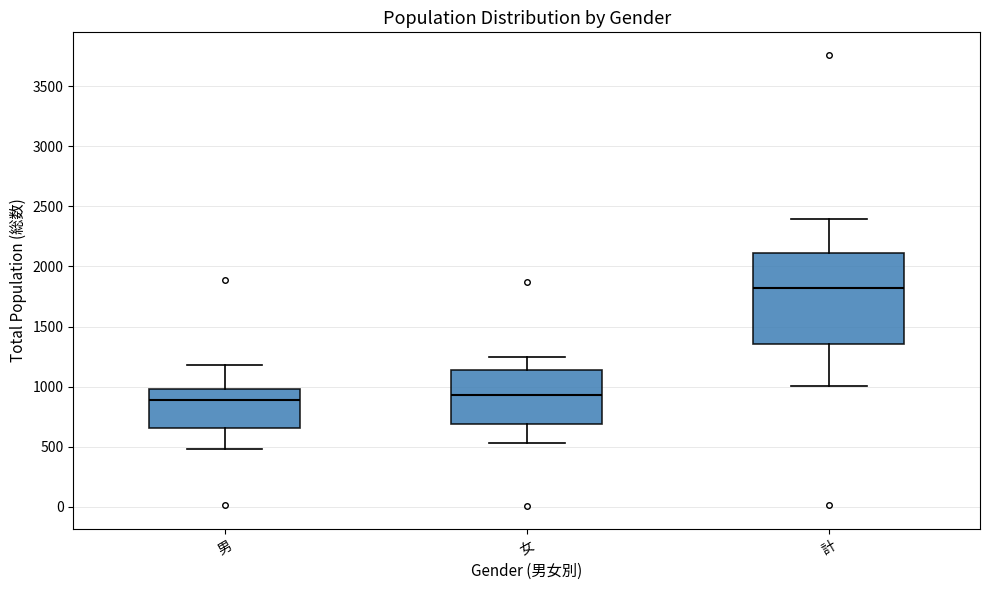

Reading left to right, read every box against the y-axis: the position of its median line, the range the box covers, and the ends of its whiskers. The values are not printed on the chart, so give them approximately, as read against the axis.

男: median 900, box 650 to 1000, whiskers 500 to 1200
女: median 950, box 700 to 1150, whiskers 550 to 1250
計: median 1800, box 1350 to 2100, whiskers 1000 to 2400